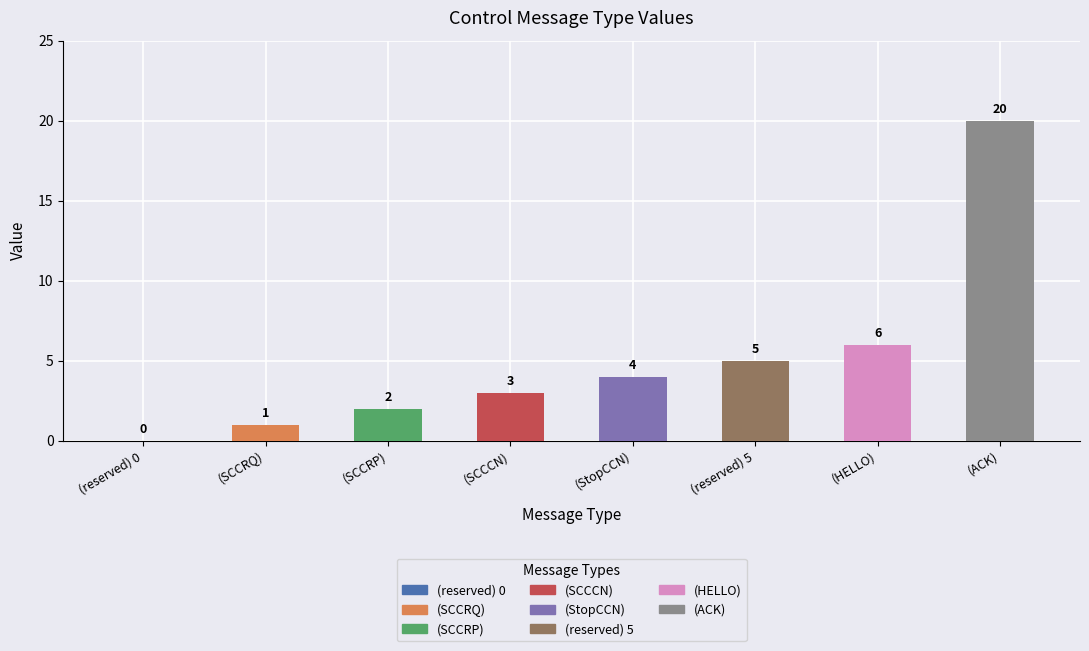

Is it true that the value at (HELLO) is 6?

True